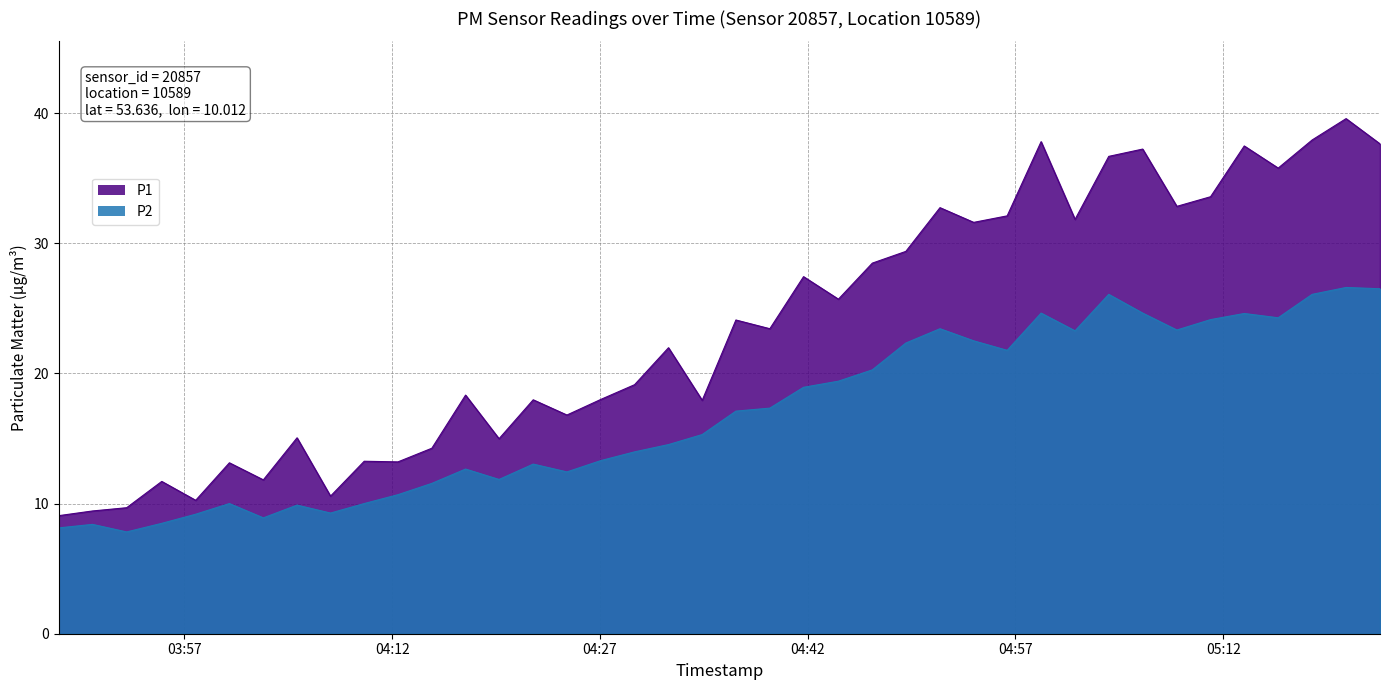

True or false: P2 has more than 1 points higher than both neighbors.

True